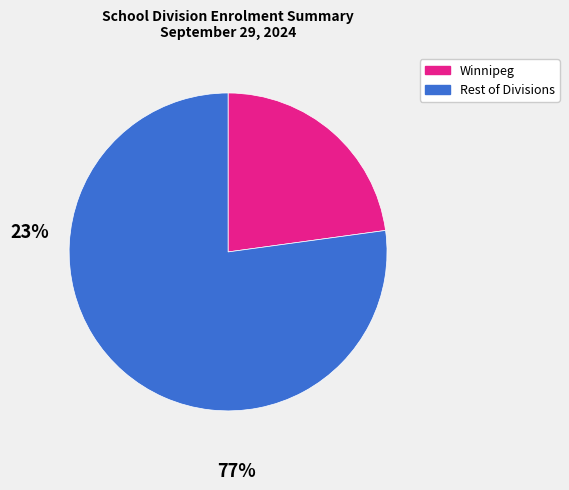

Is there a majority slice in this chart?

Yes